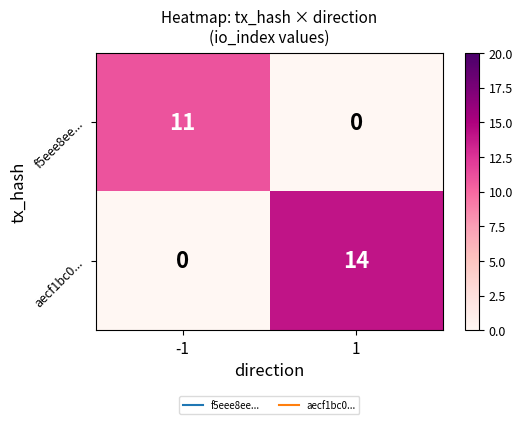

The value of f5eee8ee... at 1 is 0. True or false?

True